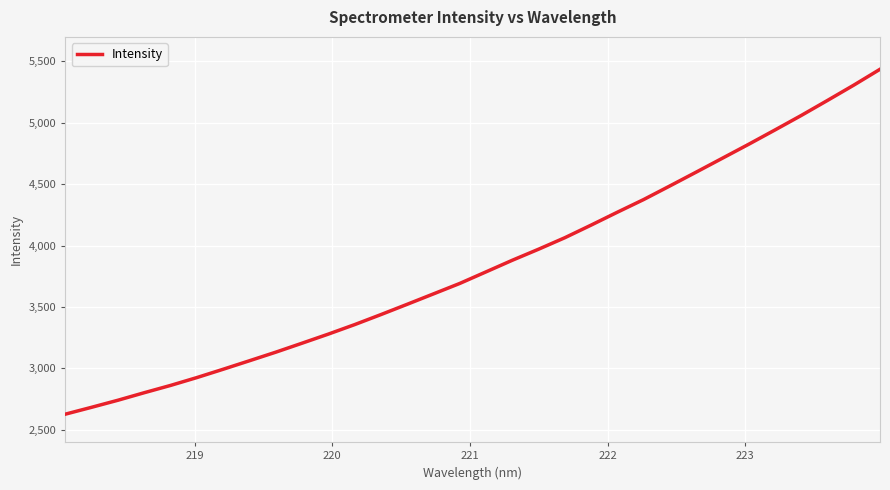

What is the difference between the second highest and second lowest values?

2623.1